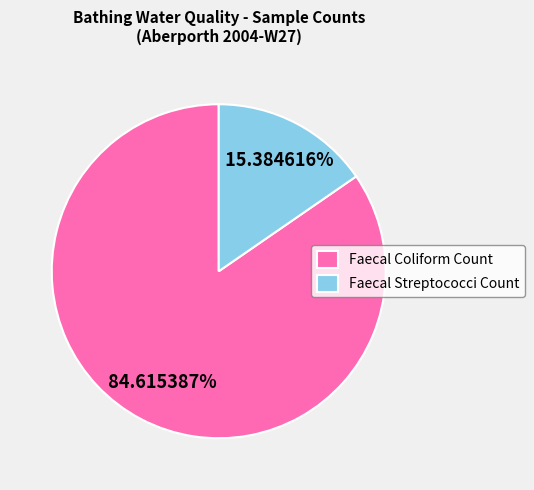

What percentage is NOT represented by Faecal Coliform Count?

15.4%